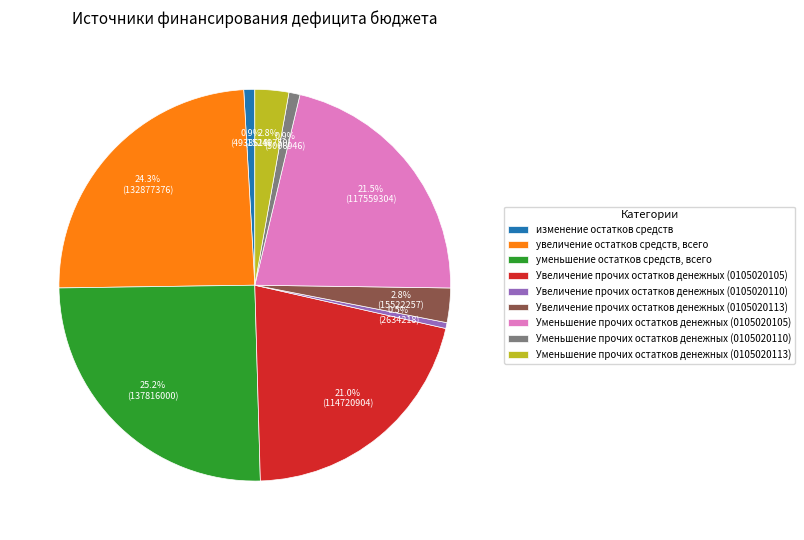

Which category has the biggest portion of the pie?

уменьшение остатков средств, всего